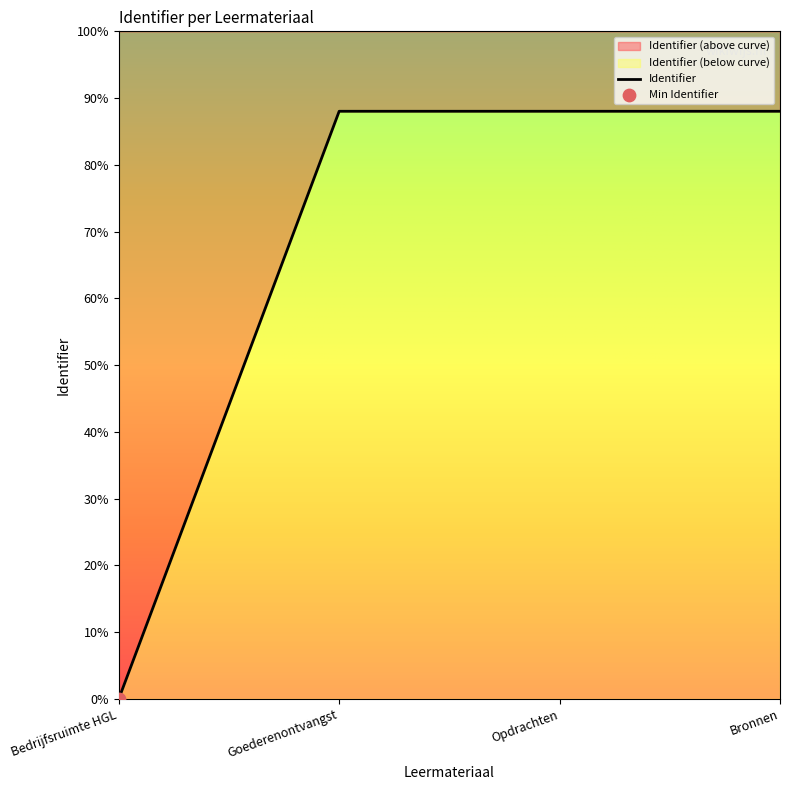

Between Bedrijfsruimte HGL and Bronnen, which is larger?

Bronnen